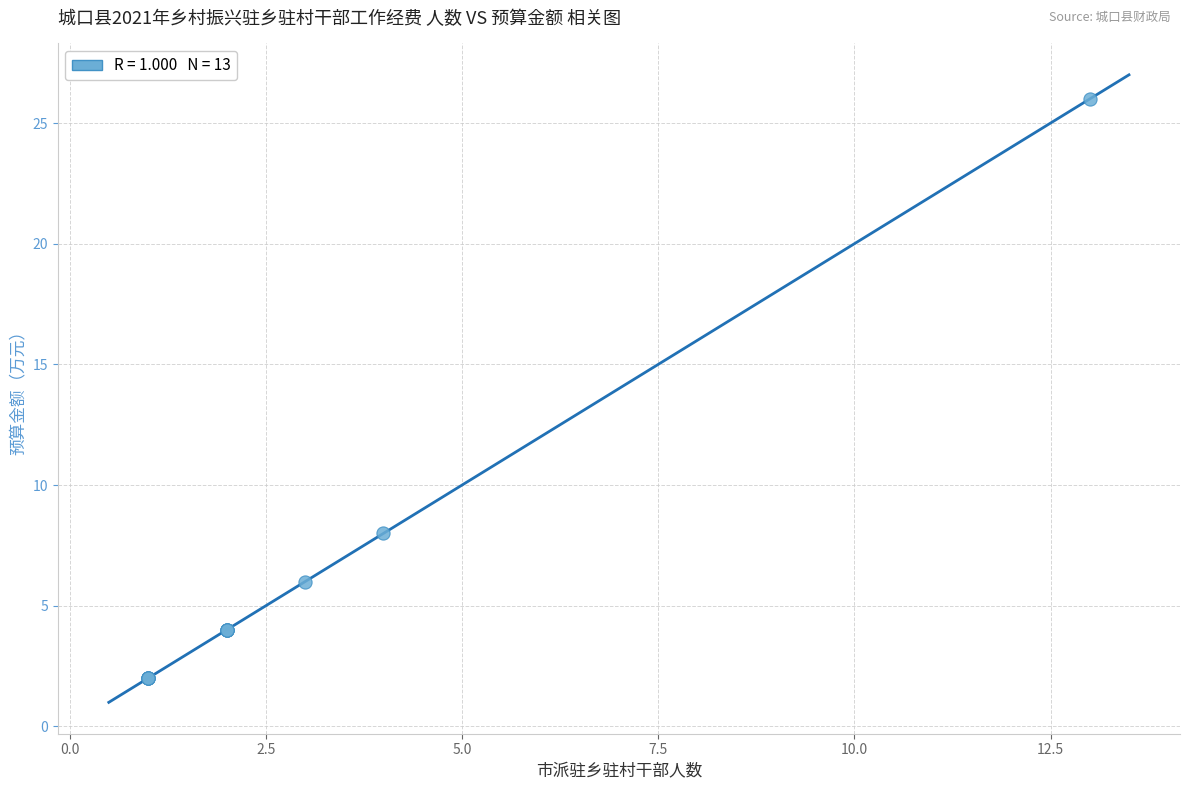

What Y value in the scatter plot is closest to 14?

8